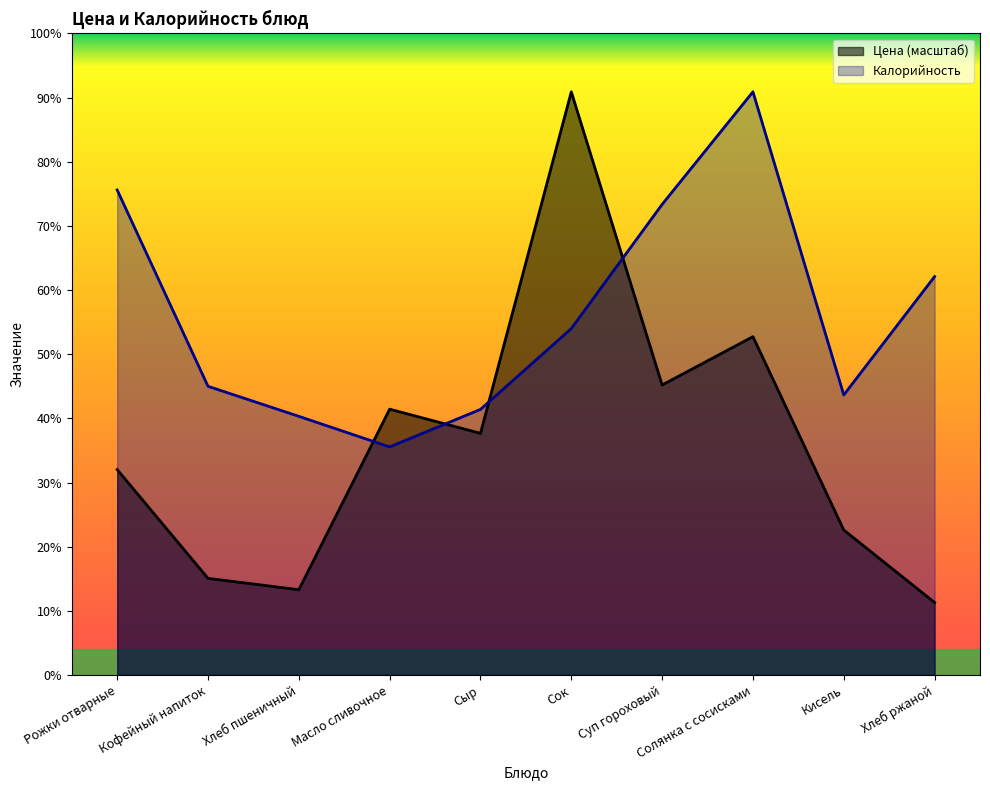

What is the difference between the maximum and minimum values in the Цена series?

176.9